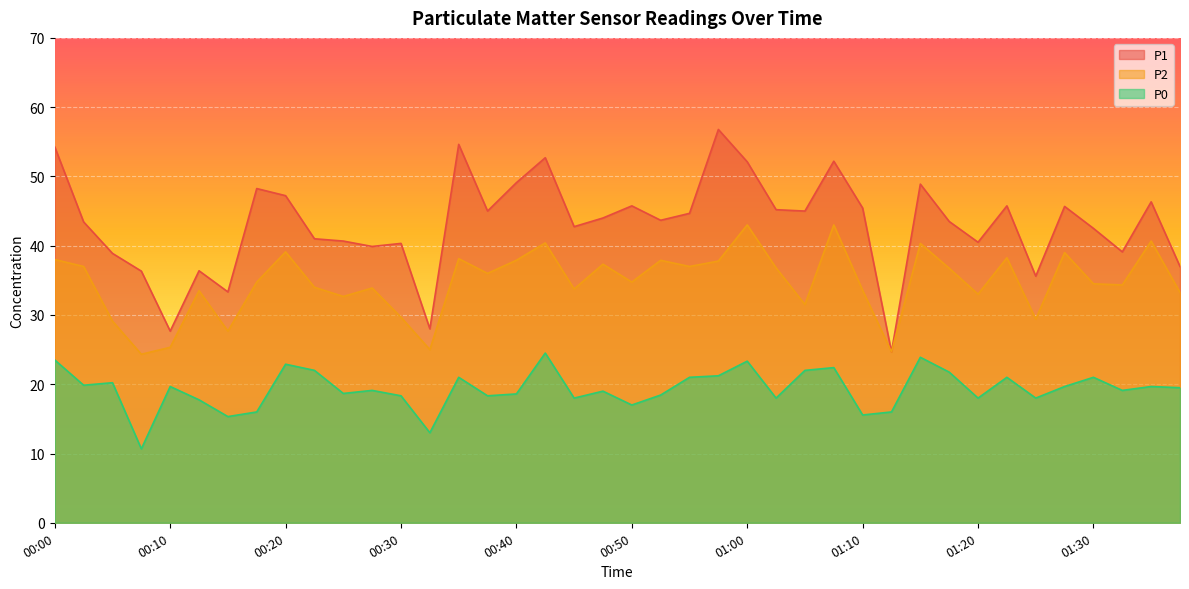

Which category has the lowest value in the P1 series?

01:12